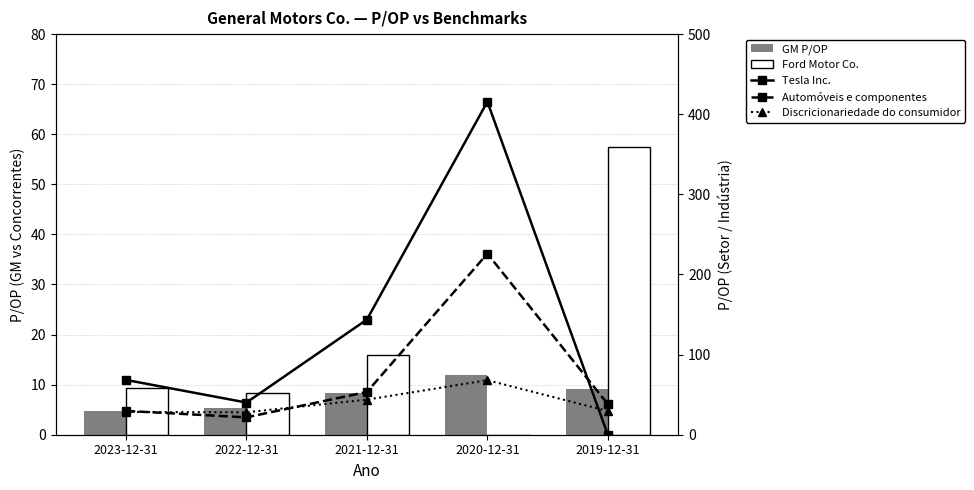

Reading left to right, list all the values displayed in this chart.

GM P/OP: 4.7	5.3	8.3	11.9	9.1
Ford Motor Co.: 9.3	8.4	15.9	0.0	57.4
Tesla Inc.: 68.4	40.1	143.8	415.6	0.0
Automóveis e componentes: 29.7	21.7	53.4	226.0	38.2
Discricionariedade do consumidor: 28.4	28.0	43.8	68.1	29.6